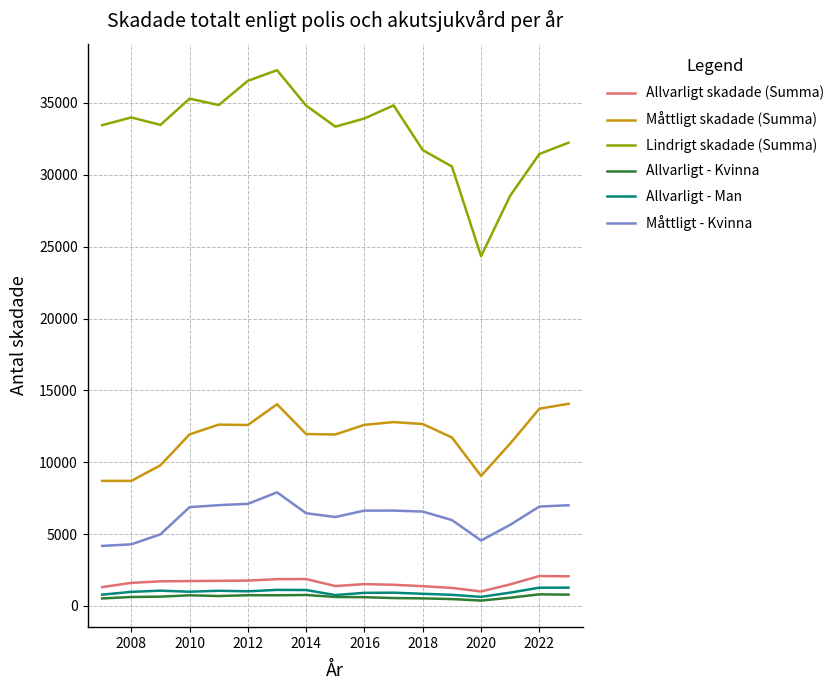

At how many categories does at least one series exceed 15152?

17